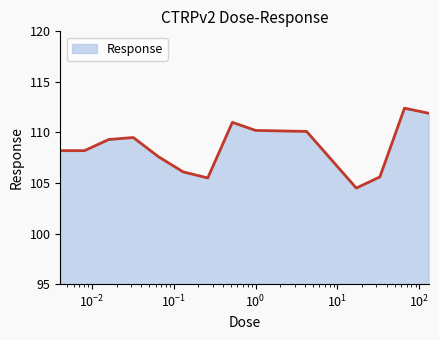

What is the difference between the maximum and minimum values?

7.9